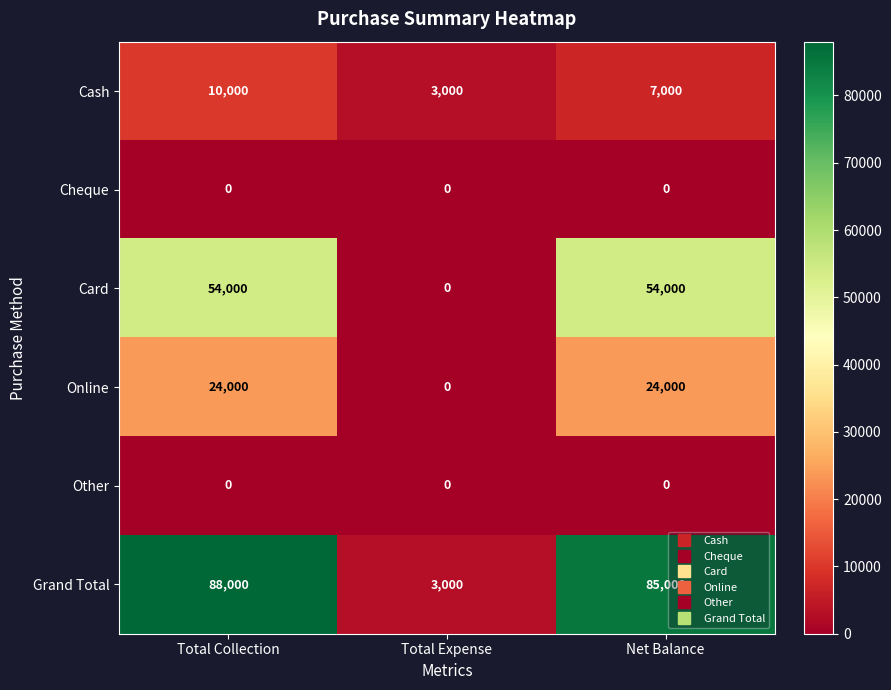

Which series changed the most between Total Collection and Total Expense?

Grand Total